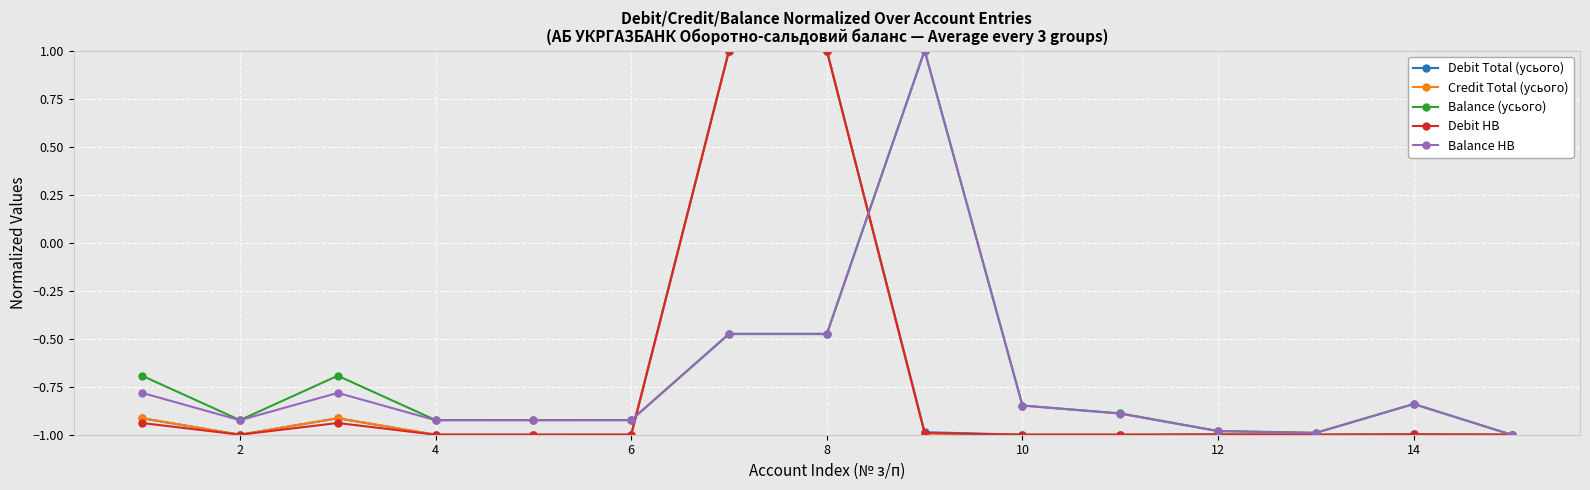

What is the greatest value displayed?

1.0